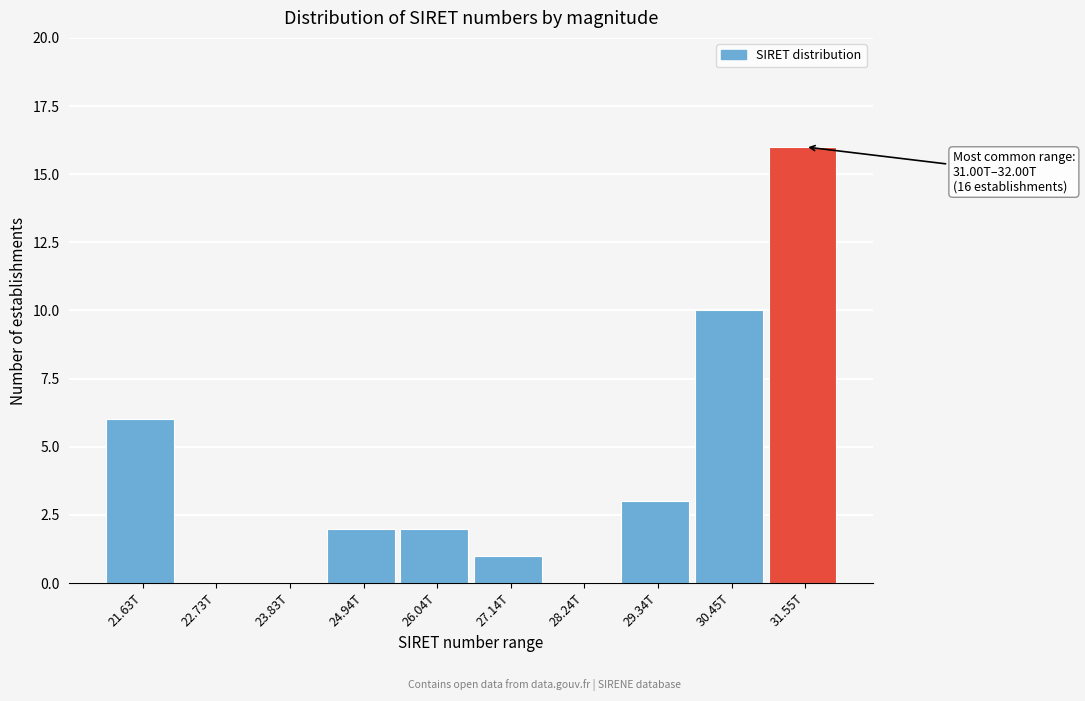

Reading right to left, transcribe all the data shown in this chart.

31.55T=16	30.45T=10	29.34T=3	28.24T=0	27.14T=1	26.04T=2	24.94T=2	23.83T=0	22.73T=0	21.63T=6